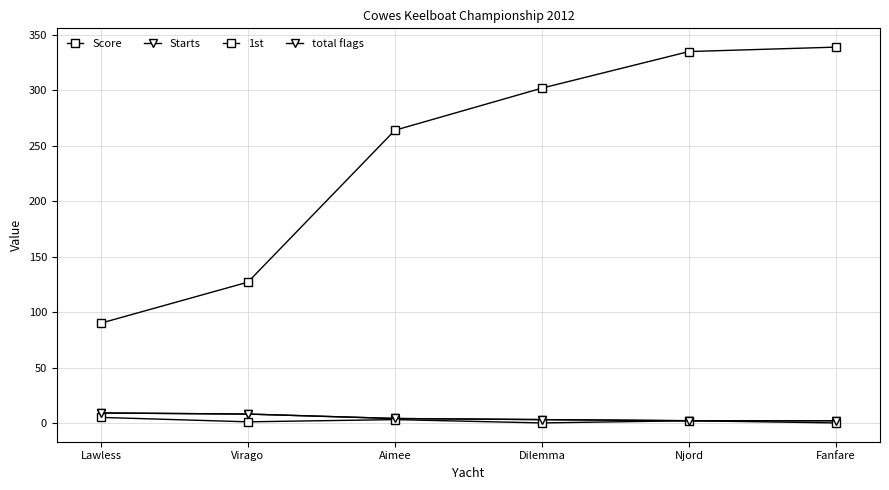

Reading left to right, what are all the values shown in this chart?

Score: 90	127	264	302	335	339
Starts: 9	8	4	3	2	2
1st: 5	1	3	0	2	0
total flags: 9	8	4	3	2	2